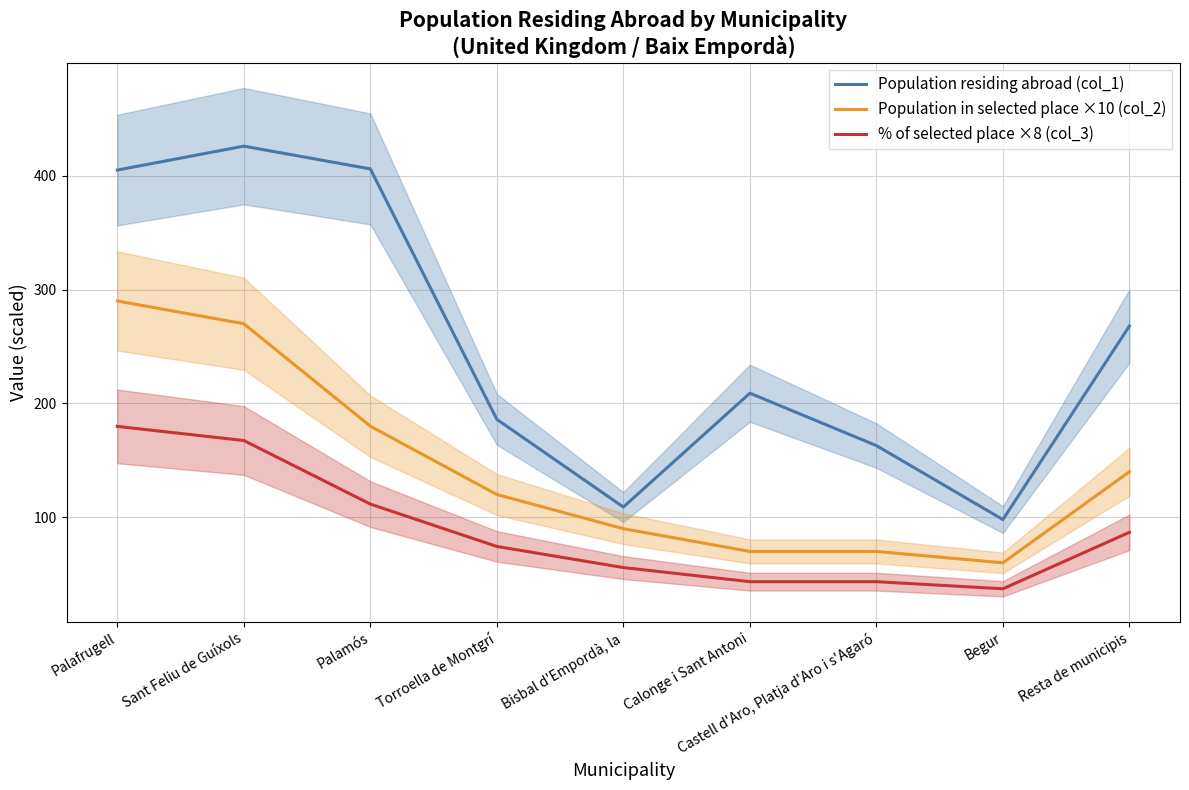

True or false: Population in selected place ×10 (col_2) and % of selected place ×8 (col_3) intersect in this chart.

False